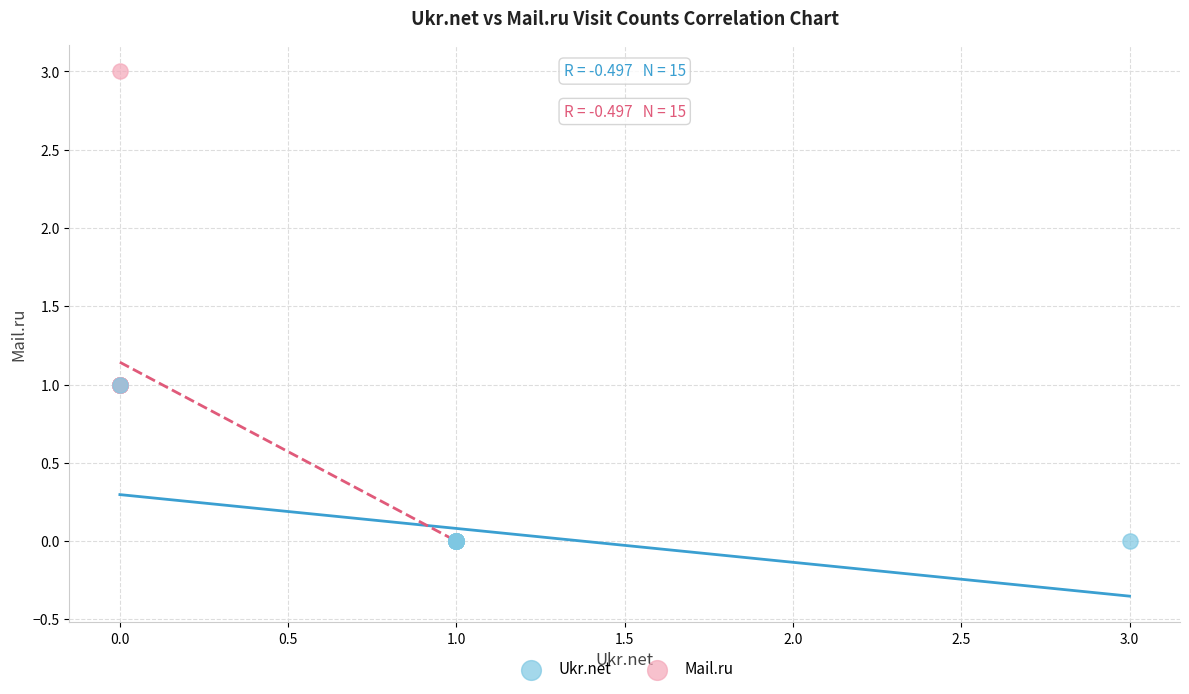

Which series has the widest spread of Y values?

Mail.ru